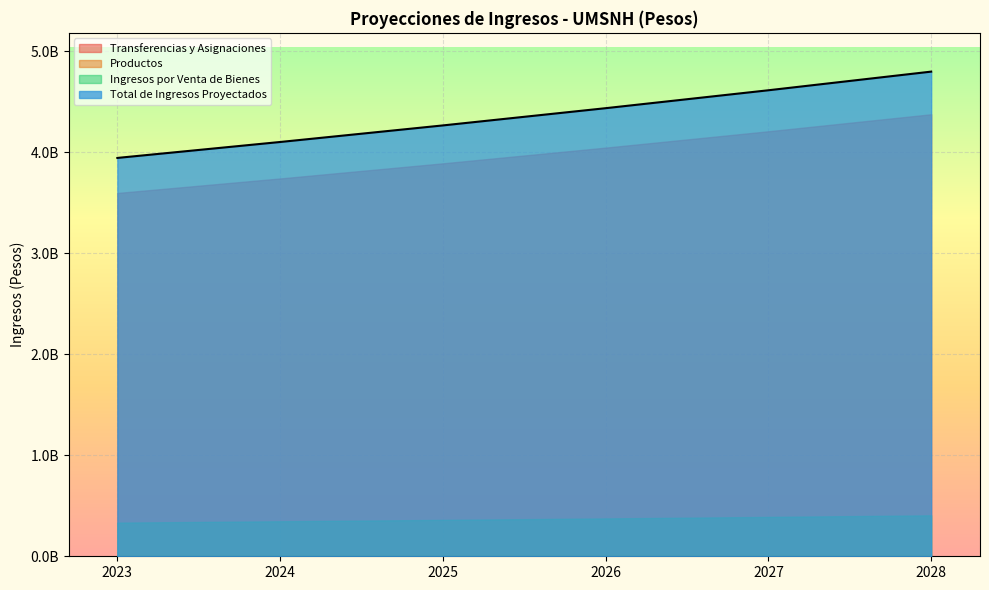

Reading left to right, what are all the values shown in this chart?

Transferencias y Asignaciones: 2023=3596901009.0	2024=3740777049.4	2025=3890408131.3	2026=4046024456.6	2027=4207865434.9	2028=4376180052.2
Productos: 2023=13598790.0	2024=14142741.6	2025=14708451.3	2026=15296789.3	2027=15908660.9	2028=16545007.3
Ingresos por Venta de Bienes: 2023=333426028.0	2024=346763069.1	2025=360633591.9	2026=375058935.6	2027=390061293.0	2028=405663744.7
Total de Ingresos Proyectados: 2023=3943925827.0	2024=4101682860.1	2025=4265750174.5	2026=4436380181.5	2027=4613835388.7	2028=4798388804.3